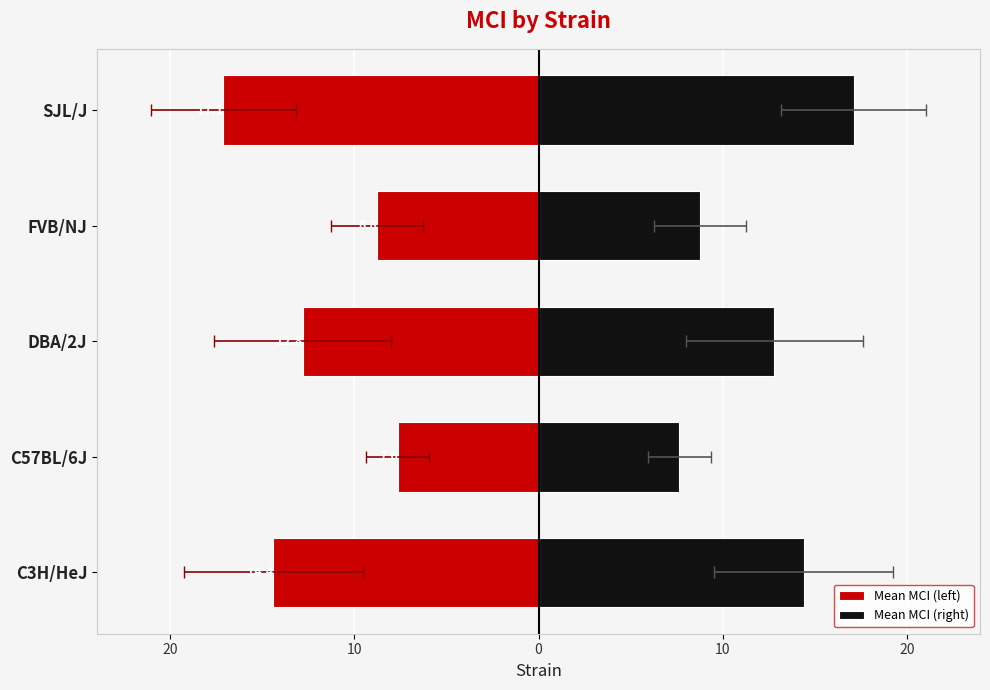

Which series has the largest total across all categories?

Mean MCI (right)